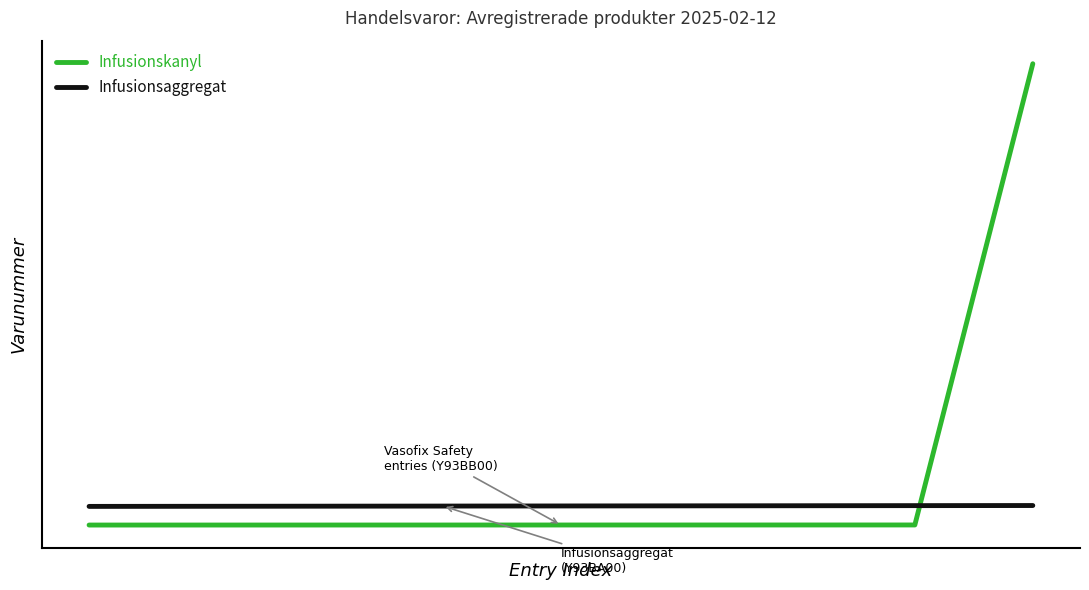

Between which two adjacent categories do Infusionskanyl and Infusionsaggregat first intersect?

7 and 8